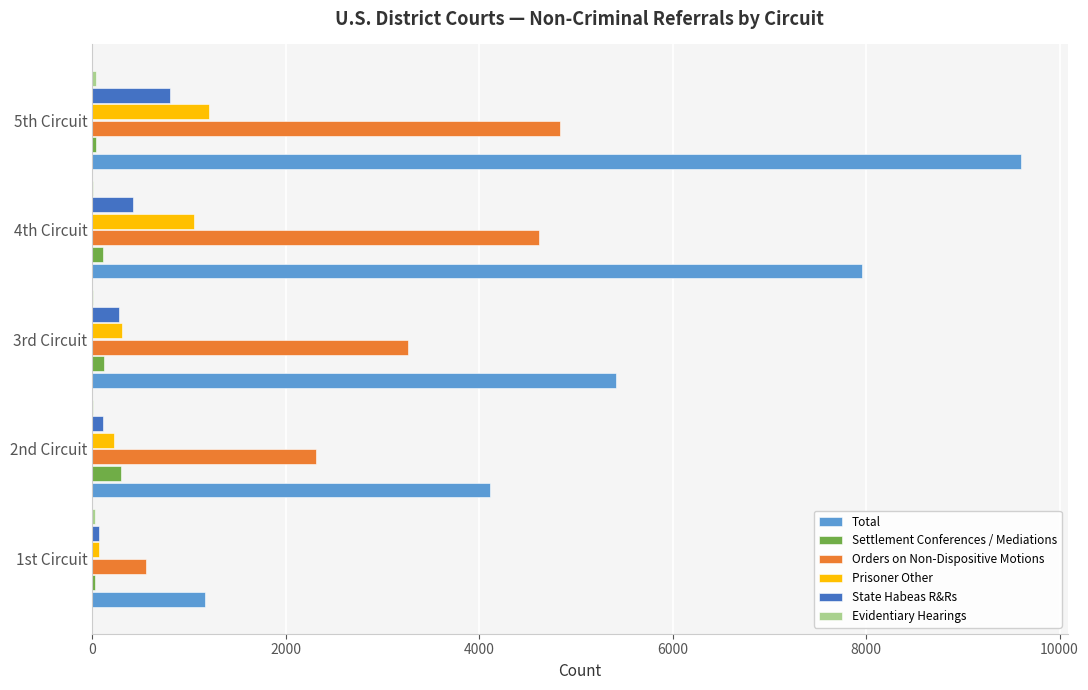

At which category is the sum across all series the highest?

5th Circuit